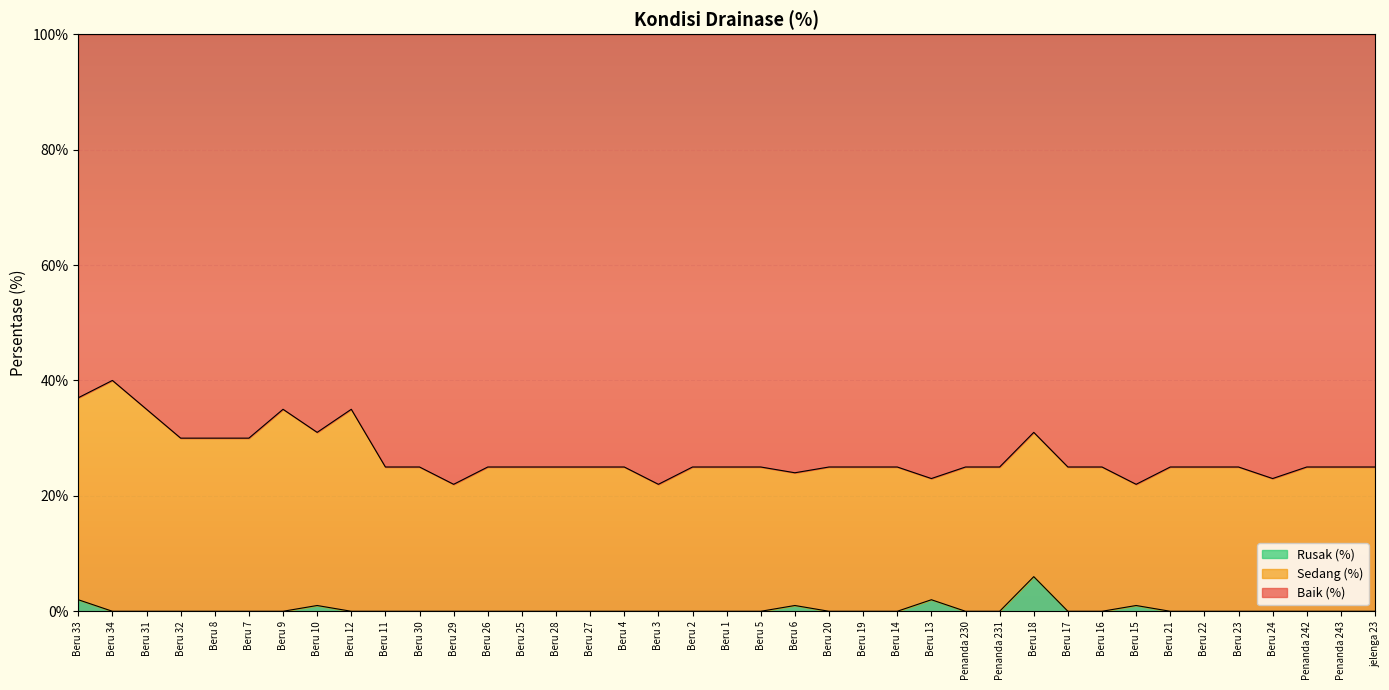

How many positive values does the Rusak (%) series have?

6